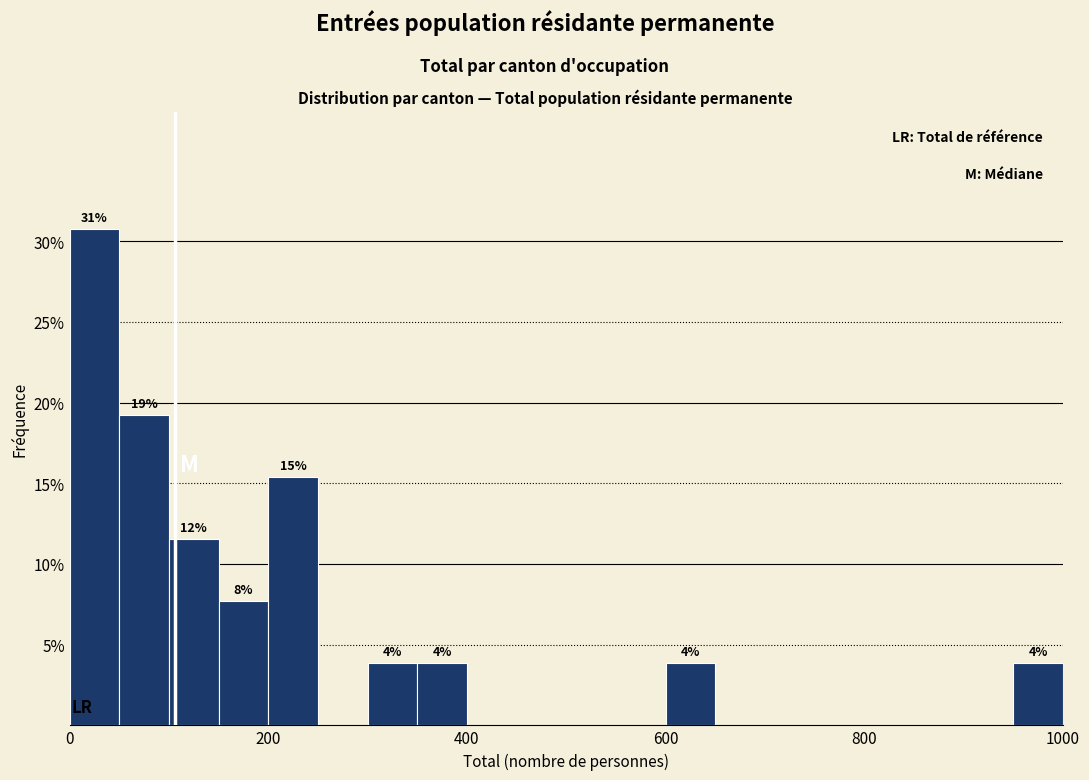

Around what value on the x-axis is the tallest bar? Give the approximate position of its centre, as read against the axis.

20